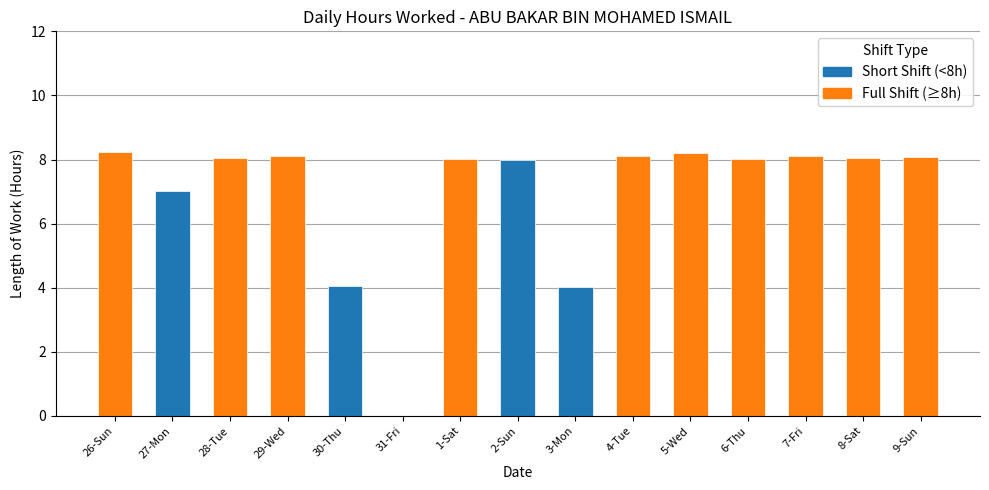

The value at 27-Mon is 7.0. True or false?

True